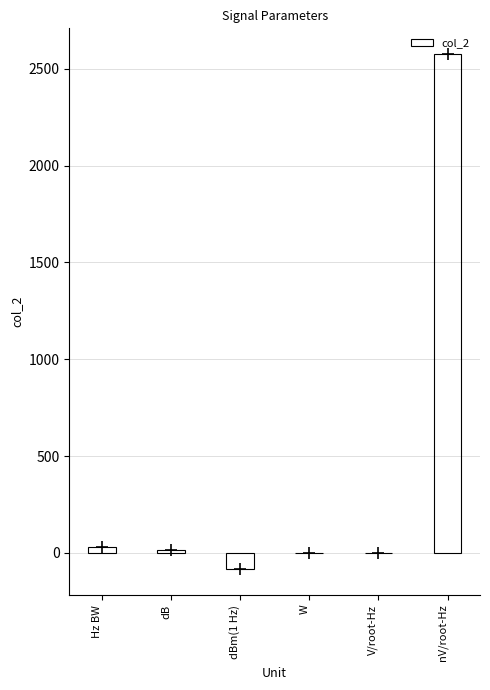

How many values are below 14?

3